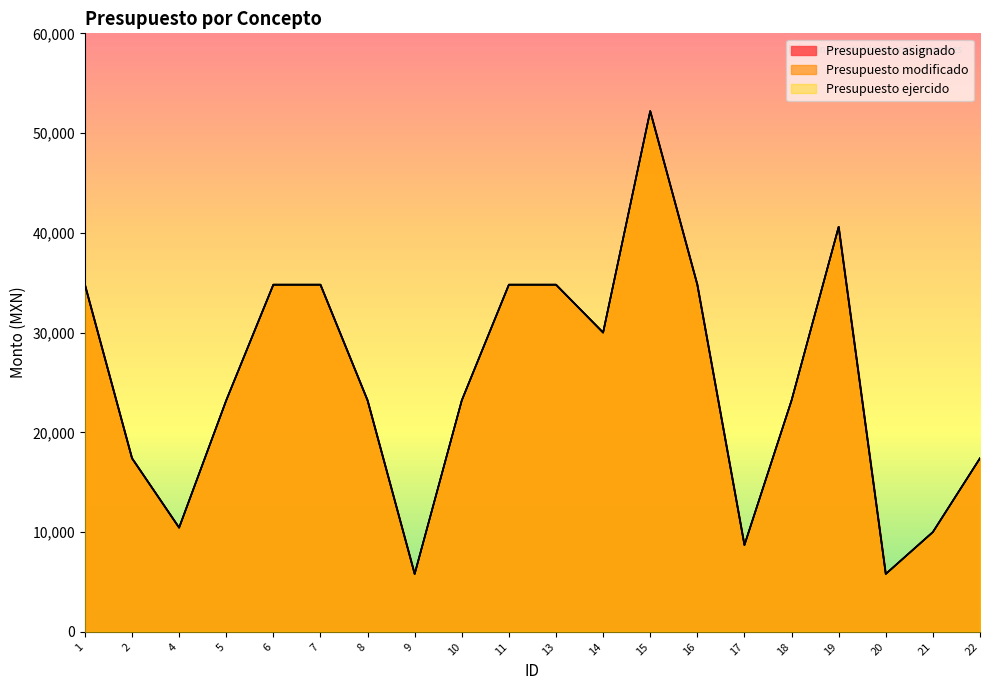

True or false: Presupuesto asignado and Presupuesto modificado intersect in this chart.

False